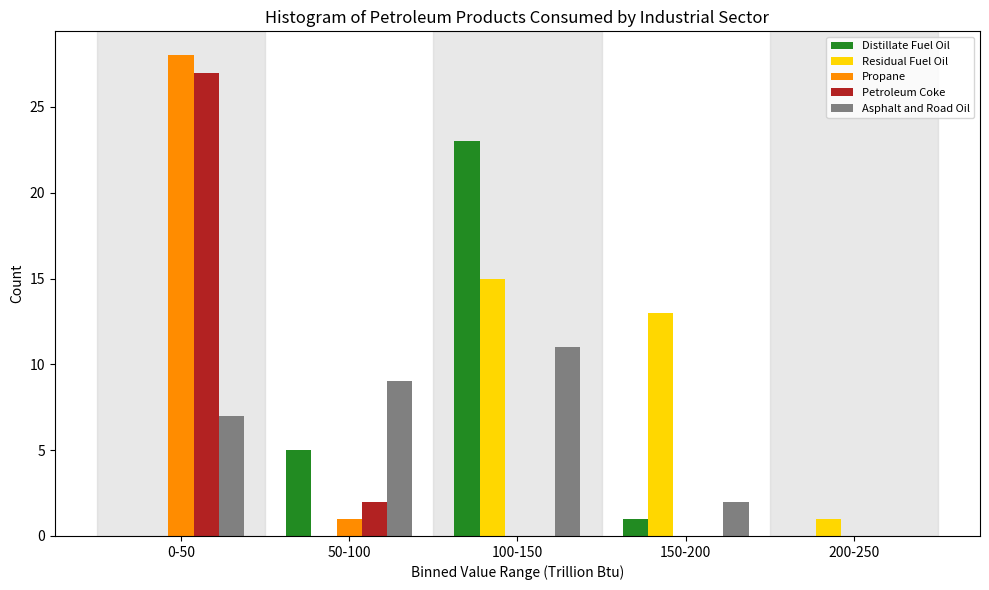

Reading left to right, extract all data points from this chart.

Distillate Fuel Oil: 0-50=0	50-100=5	100-150=23	150-200=1	200-250=0
Residual Fuel Oil: 0-50=0	50-100=0	100-150=15	150-200=13	200-250=1
Propane: 0-50=28	50-100=1	100-150=0	150-200=0	200-250=0
Petroleum Coke: 0-50=27	50-100=2	100-150=0	150-200=0	200-250=0
Asphalt and Road Oil: 0-50=7	50-100=9	100-150=11	150-200=2	200-250=0